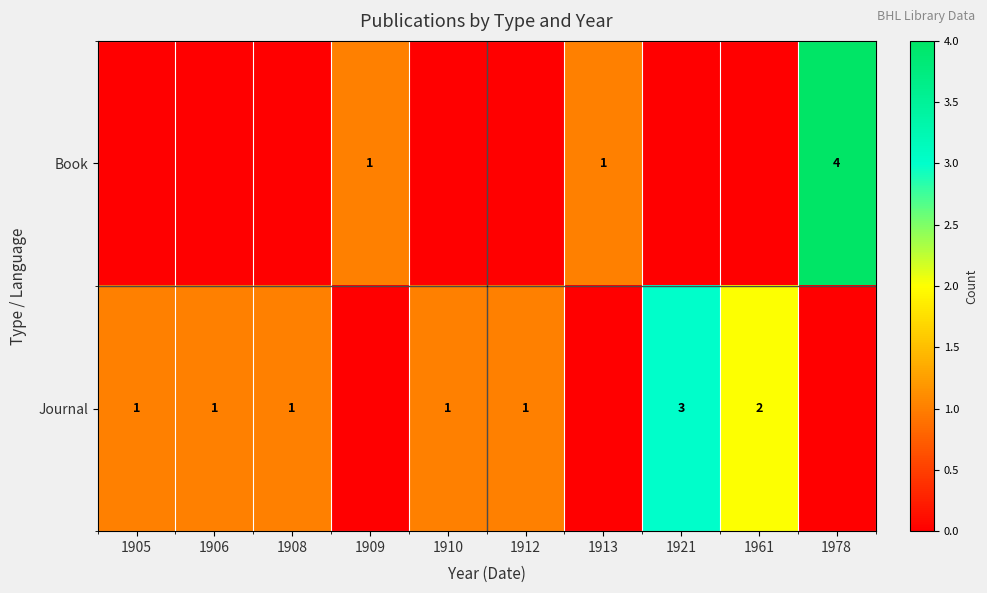

Is it true that Journal equals 1 at 1908?

True